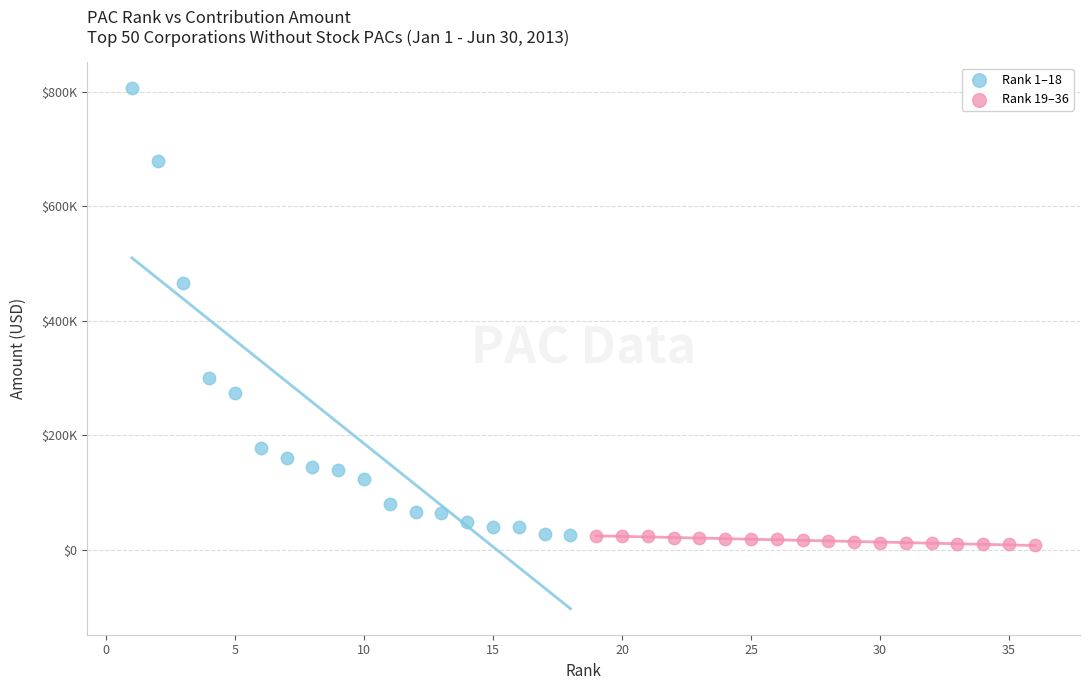

Which series has the largest Y range (max minus min)?

Rank 1–18